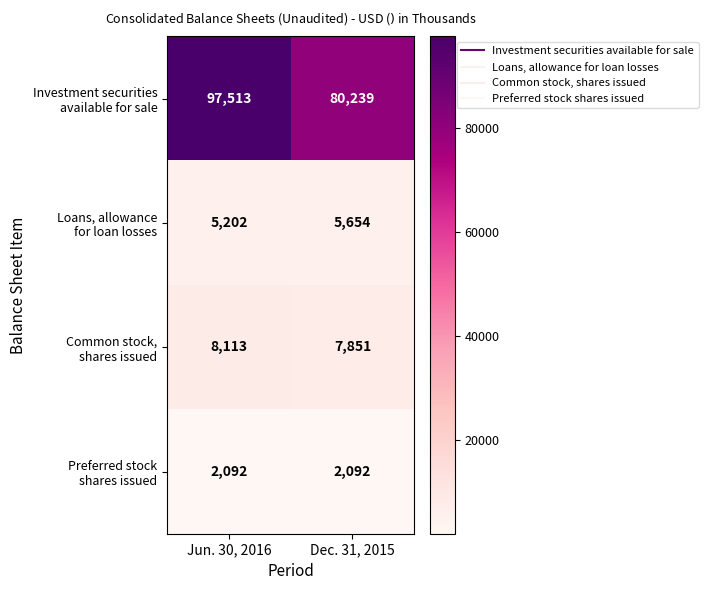

At which category is the sum across all series the highest?

Jun. 30, 2016